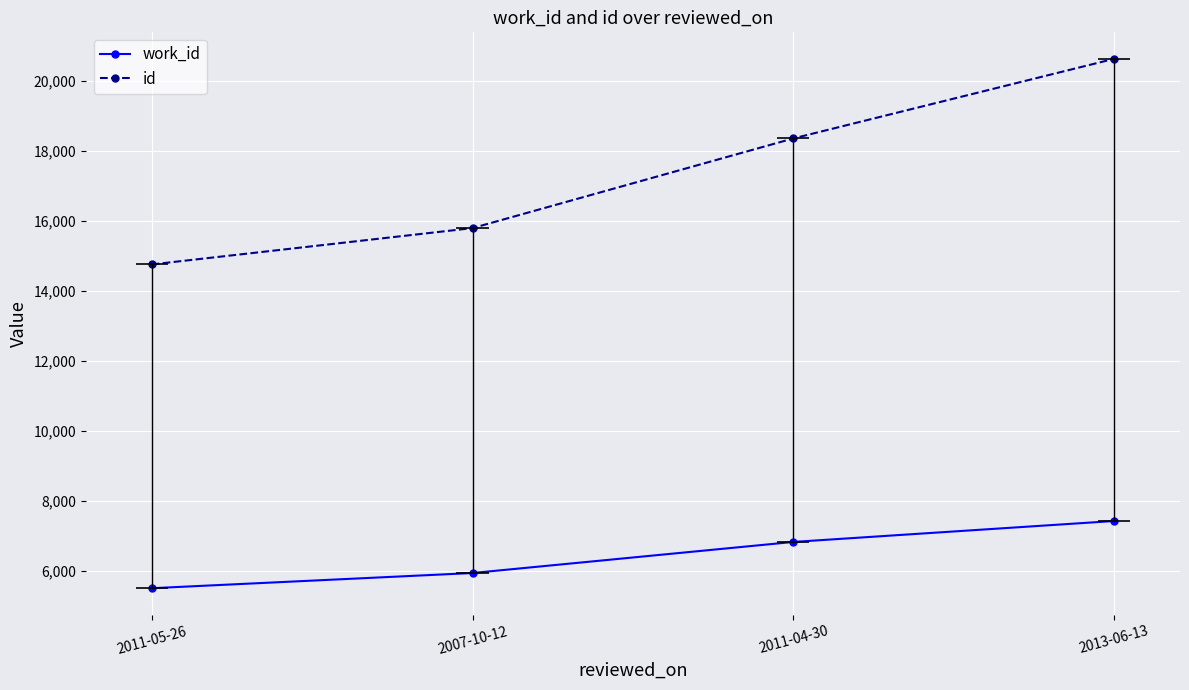

Rank the series at 2011-05-26 from lowest to highest value.

work_id, id